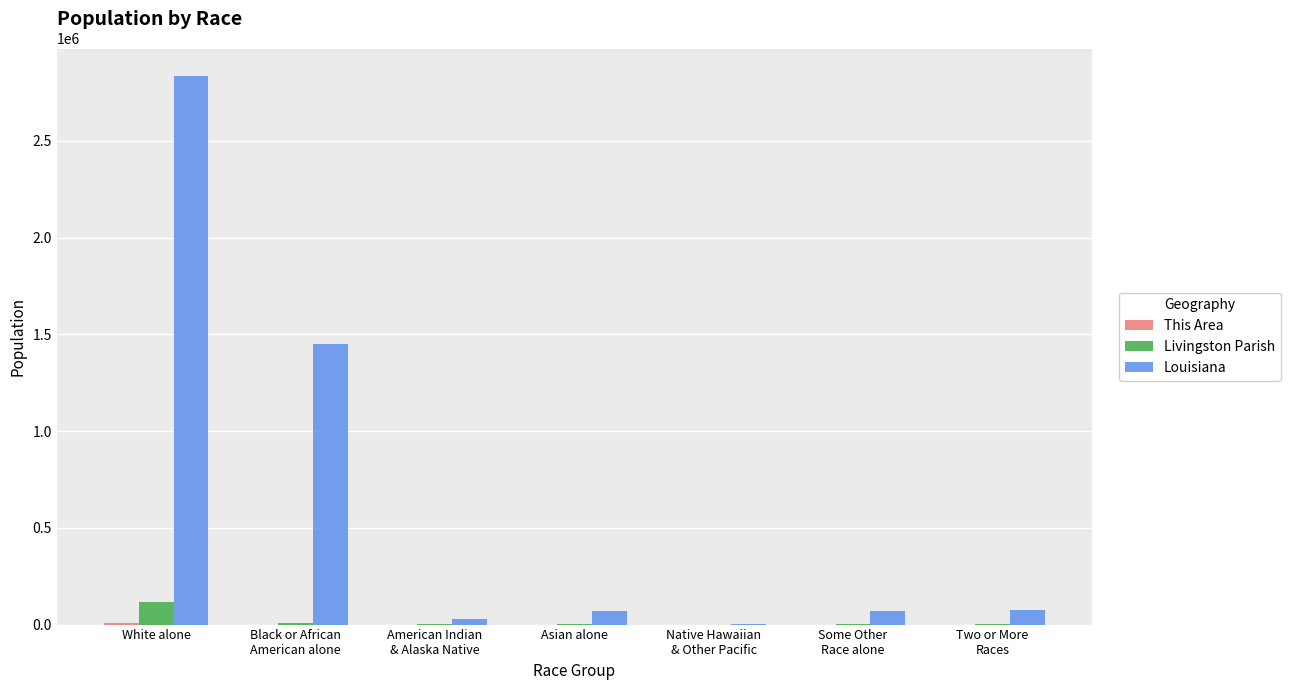

At which category is the sum across all series the highest?

White alone